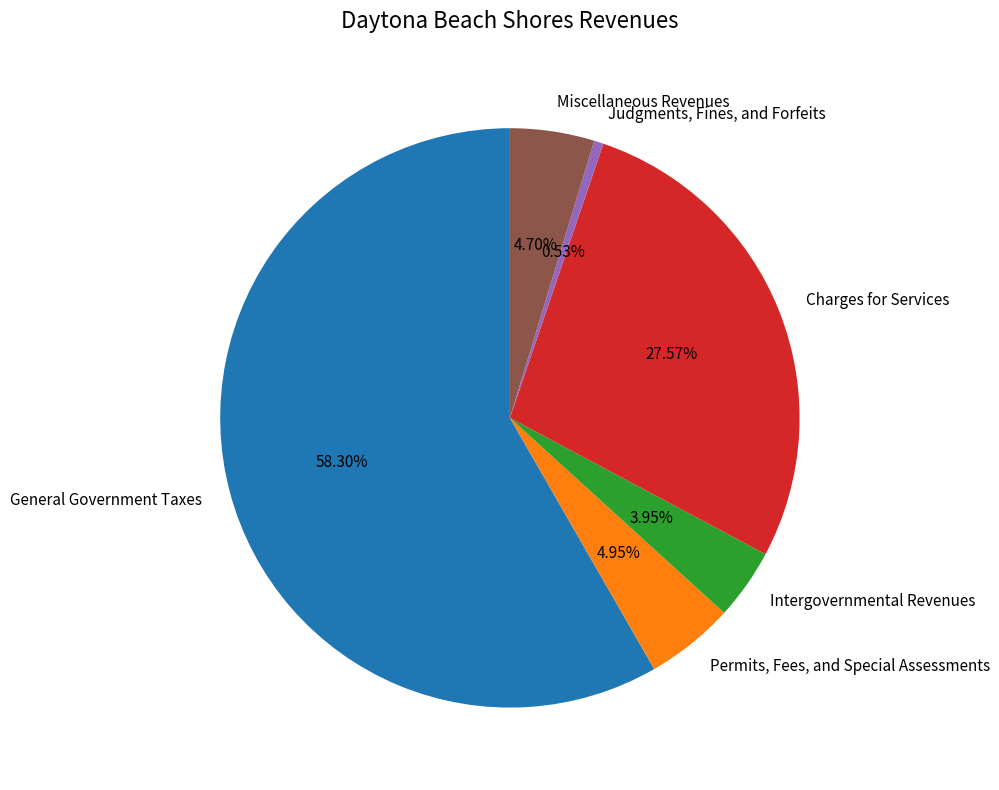

True or false: Miscellaneous Revenues accounts for 5% of the total.

True